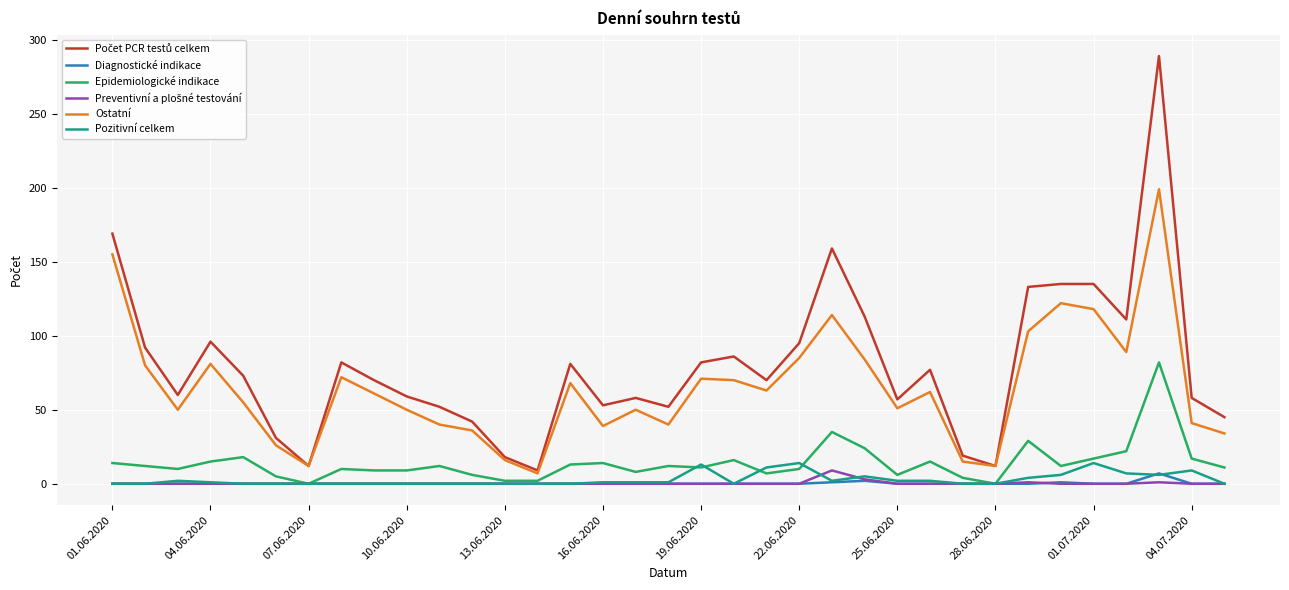

What is the maximum value for Epidemiologické indikace?

82